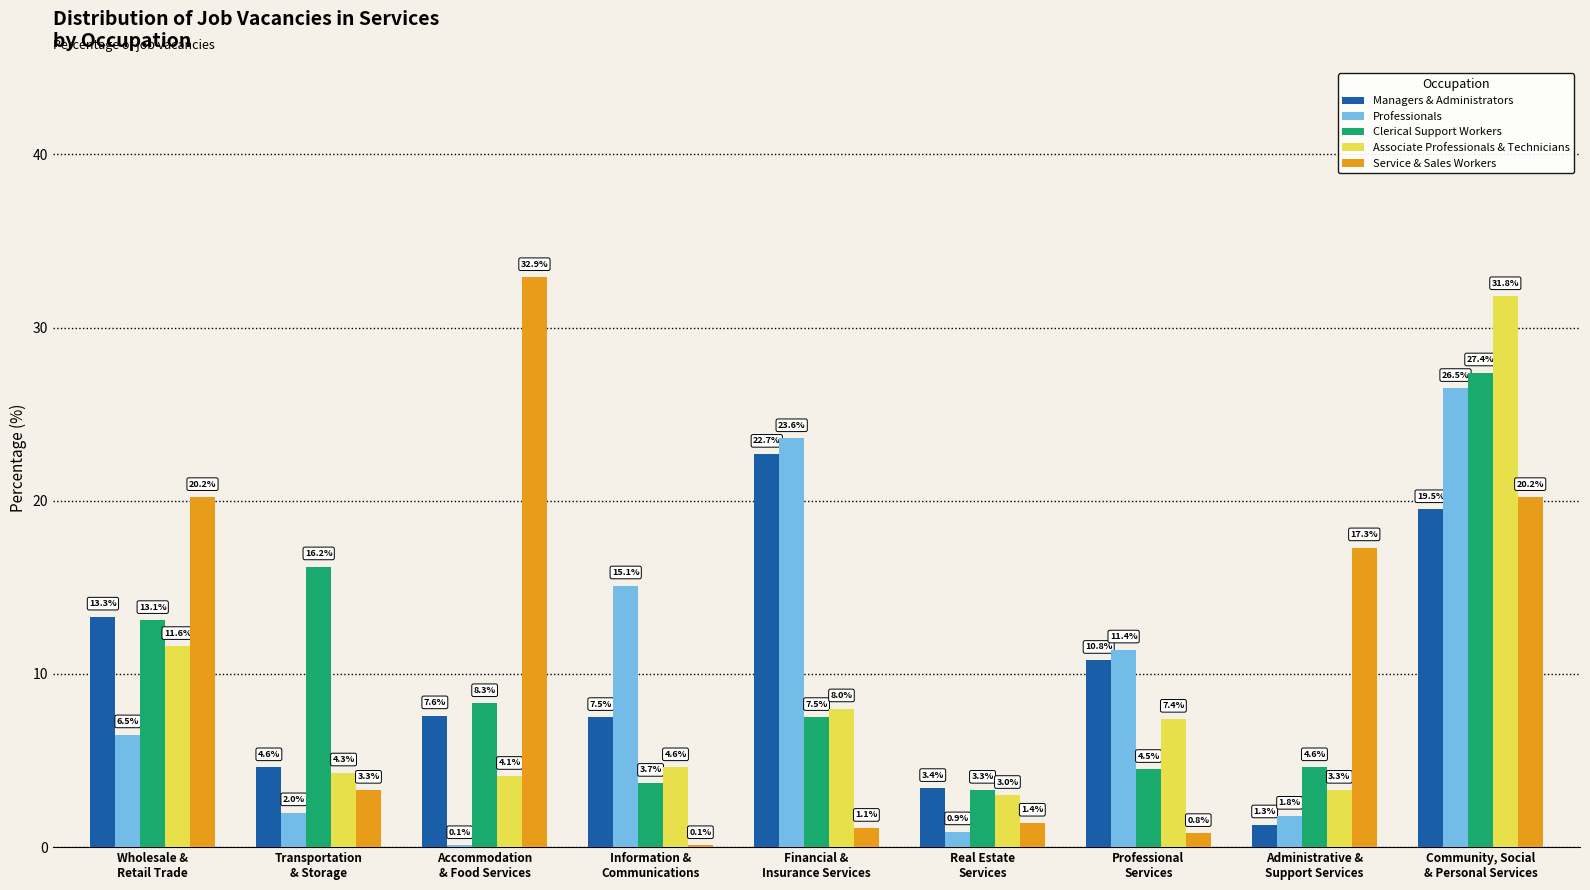

Which series has the largest total across all categories?

Service & Sales Workers